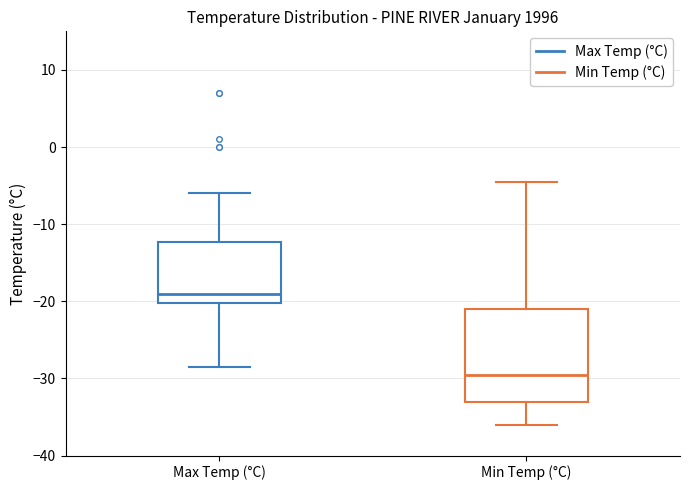

Where is the lower edge of the box for Min Temp (°C) on the y-axis? The values are not printed on the chart, so give them approximately, as read against the axis.

-33